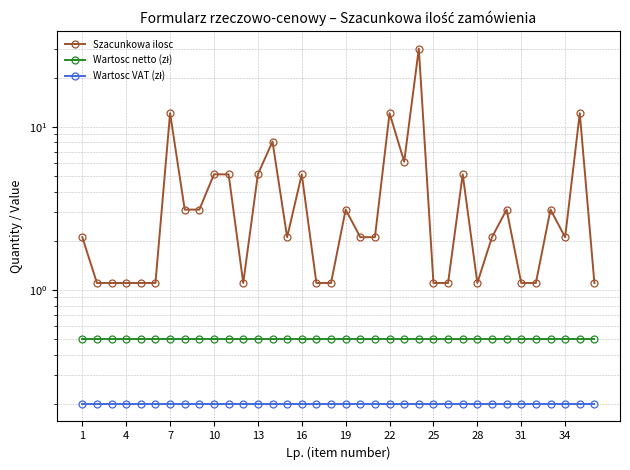

What is the total value across all series at 20?

2.8